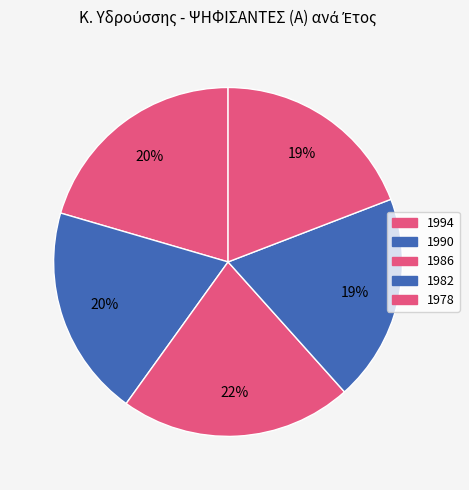

Is there a majority slice in this chart?

No